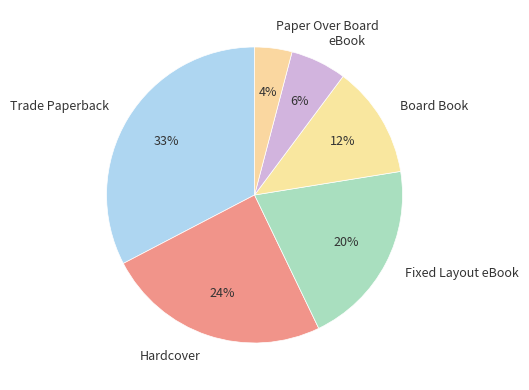

To the nearest percent, what is the difference between the Paper Over Board and Hardcover slice percentages?

20%